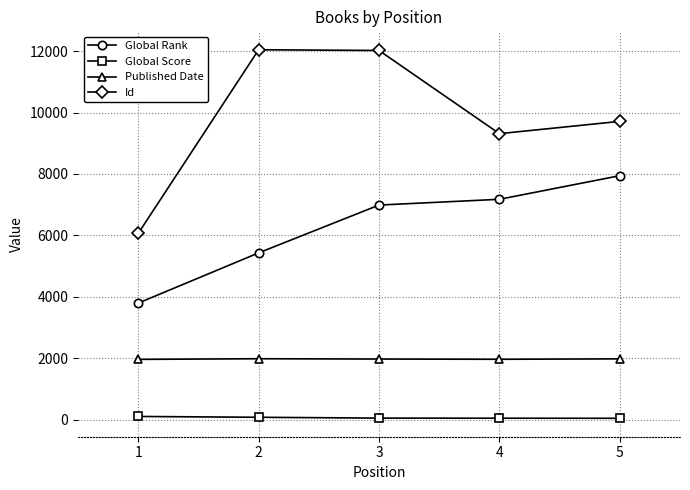

Which series has the widest spread of values?

Id